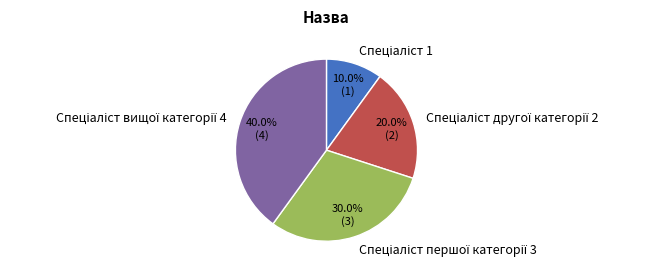

Does any single category account for the majority?

No